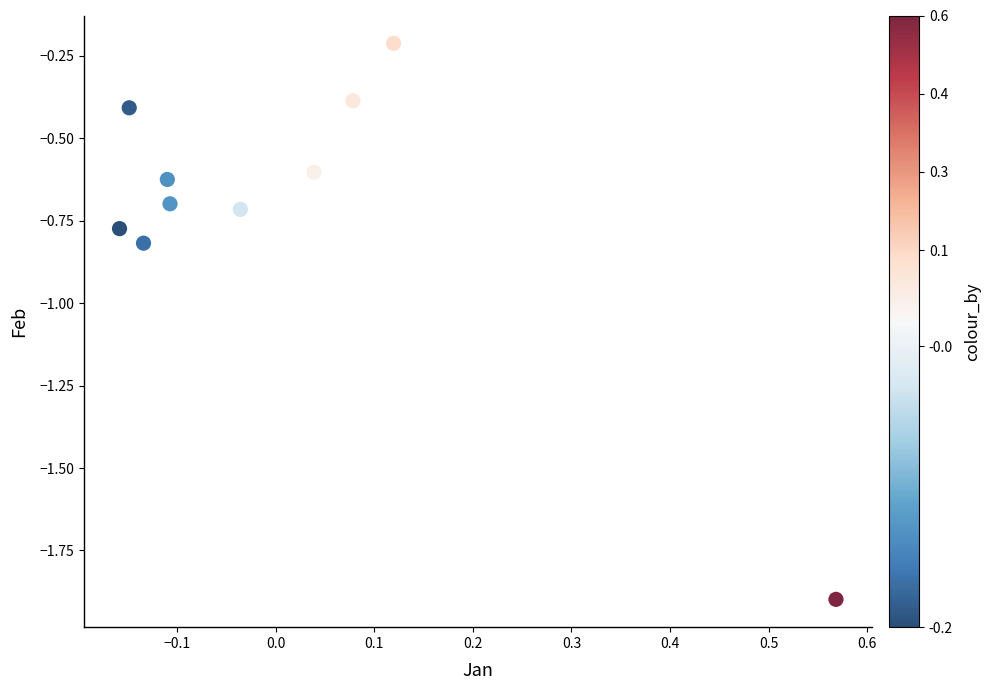

What is the average Y value?

-0.7